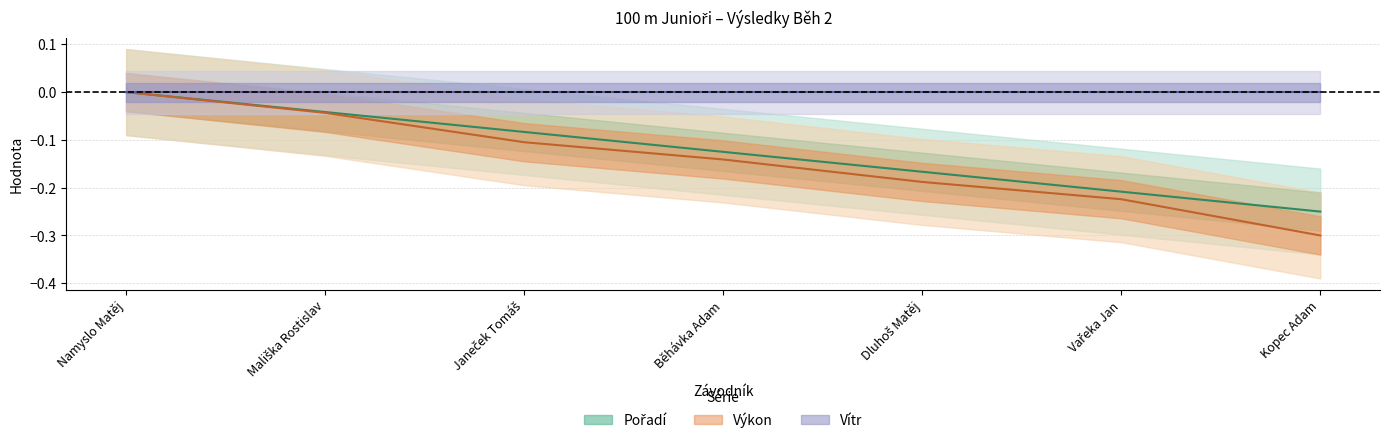

What is the smallest value displayed?

-0.3